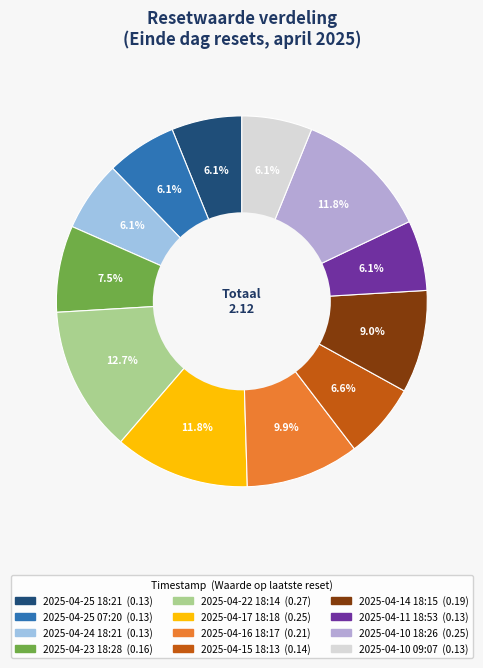

To the nearest percent, what is the difference between the 2025-04-15 18:13 and 2025-04-22 18:14 slice percentages?

6%